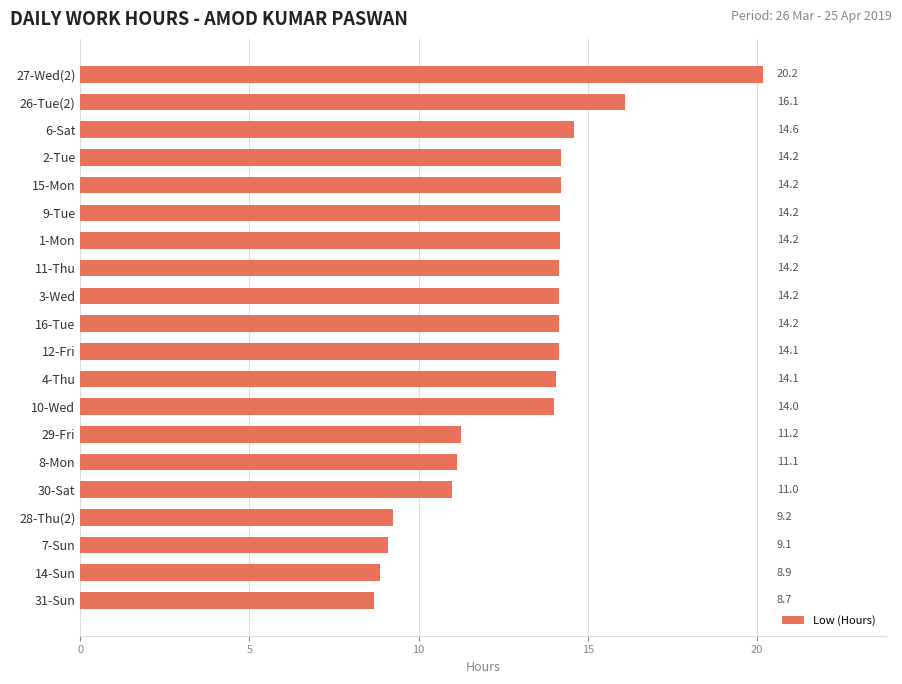

What is the smallest value displayed?

8.7